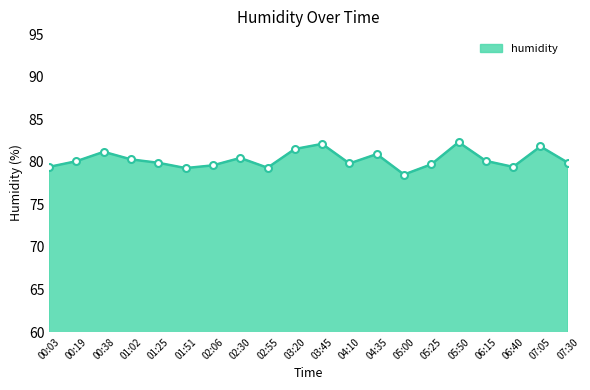

True or false: there are more than 0 points higher than both neighbors.

True